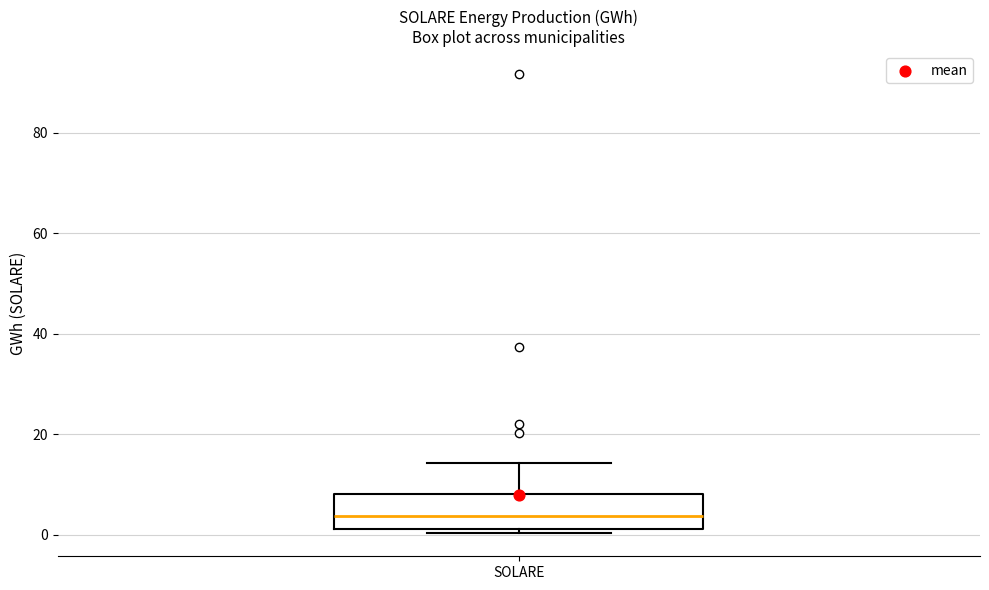

Where does the upper whisker of the box for SOLARE end on the y-axis? The values are not printed on the chart, so give them approximately, as read against the axis.

14